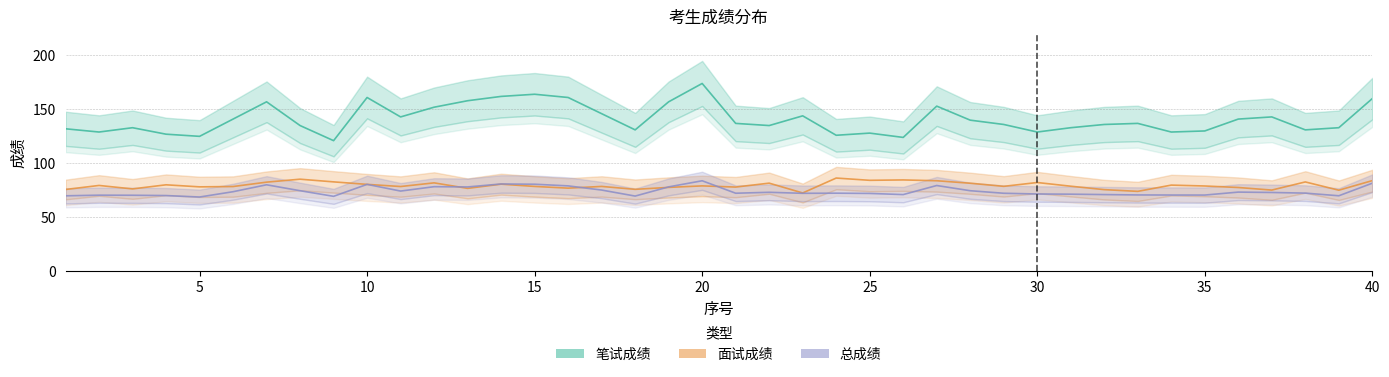

Reading left to right, extract all data points from this chart.

笔试成绩: 132.0	129.0	133.0	127.0	125.0	141.0	157.0	135.0	121.0	161.0	143.0	152.0	158.0	162.0	164.0	161.0	146.0	131.0	157.0	174.0	137.0	135.0	144.0	126.0	128.0	124.0	153.0	140.0	136.0	129.0	133.0	136.0	137.0	129.0	130.0	141.0	143.0	131.0	133.0	160.0
面试成绩: 75.8	79.5	76.3	80.1	78.2	78.5	82.6	85.3	82.8	80.5	78.5	81.9	76.8	80.7	78.6	77.0	78.6	75.9	77.7	79.1	78.0	81.6	72.5	86.4	84.3	84.6	83.9	81.6	78.7	82.2	78.8	75.6	74.0	79.8	79.0	77.6	75.2	82.8	75.1	84.0
总成绩: 69.9	70.5	70.4	70.1	68.8	73.7	80.1	74.6	69.4	80.5	74.3	78.4	78.1	80.9	80.6	79.1	75.2	69.7	78.2	83.8	72.3	73.2	72.2	72.3	72.1	71.0	79.4	74.6	72.3	71.6	71.4	71.0	70.7	70.6	70.6	73.3	73.0	72.4	69.9	81.6